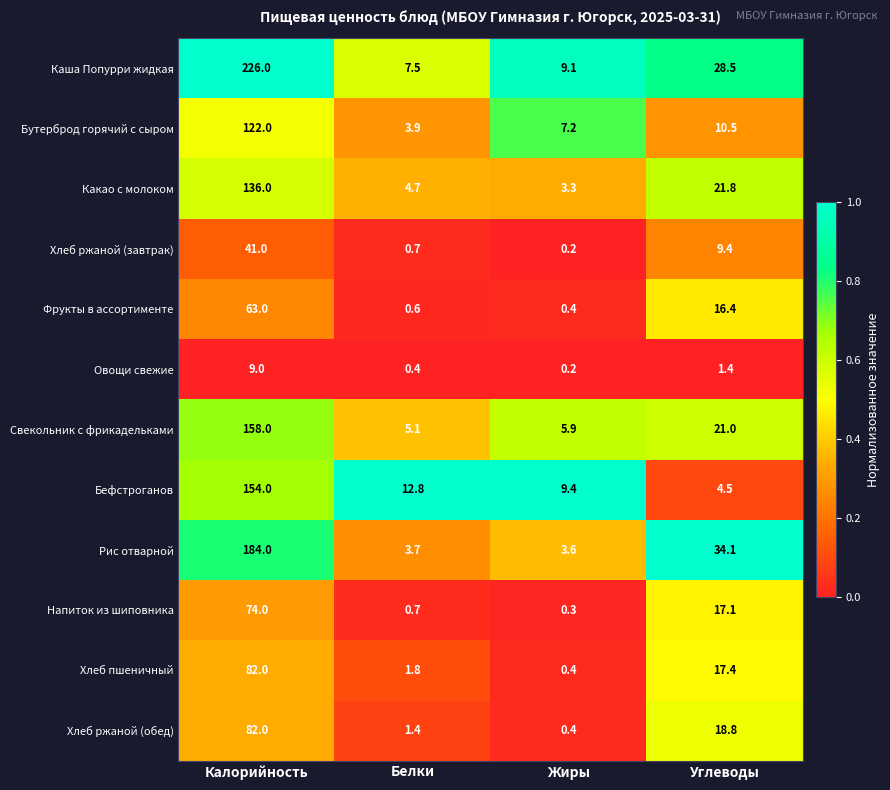

List the labels in order of Бутерброд горячий с сыром value, largest first.

Калорийность, Углеводы, Жиры, Белки